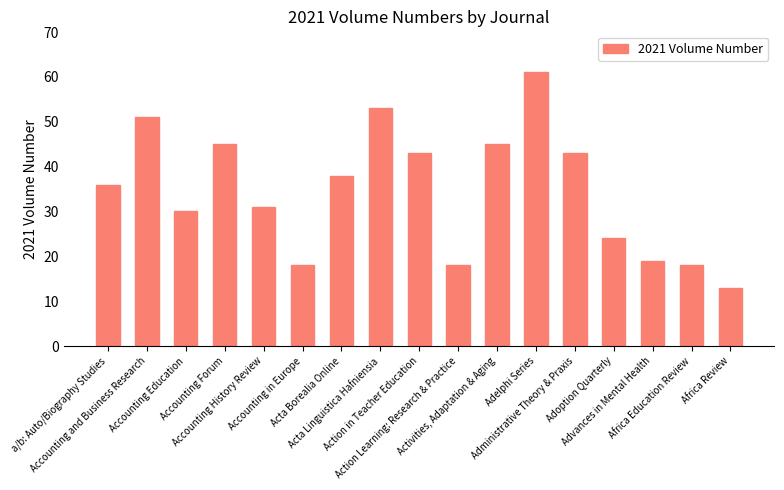

Reading left to right, what are all the values shown in this chart?

36	51	30	45	31	18	38	53	43	18	45	61	43	24	19	18	13